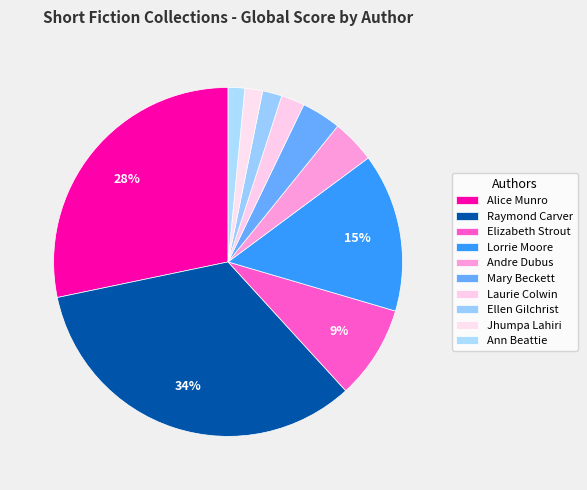

Count the number of slices in the pie.

10